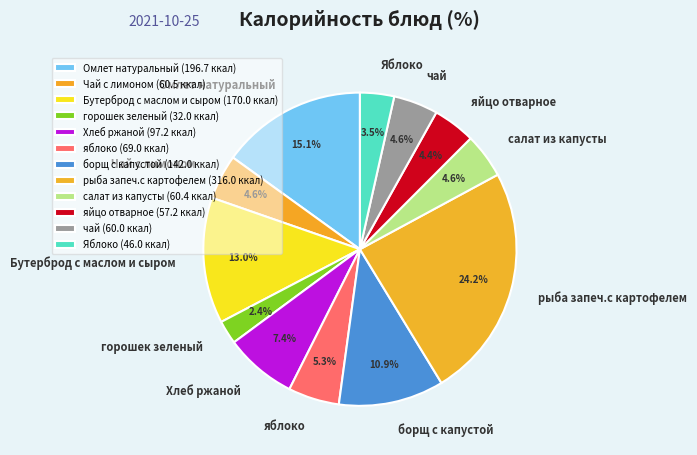

To the nearest percent, what percentage of the pie is салат из капусты?

5%